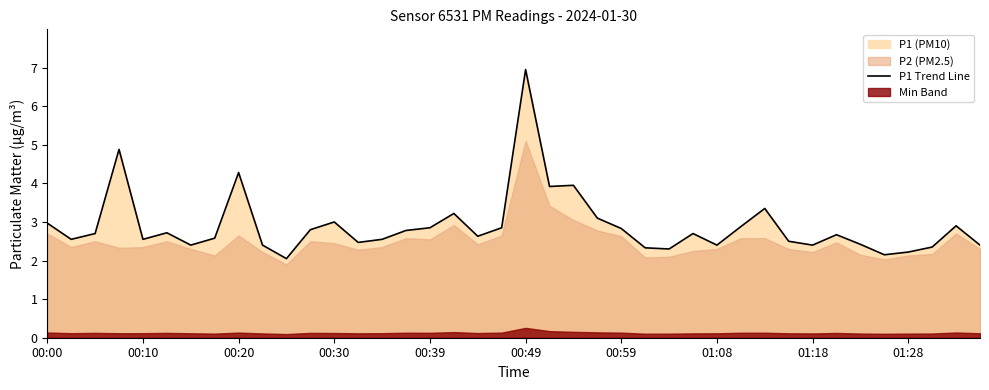

Does the chart have visible grid lines?

No